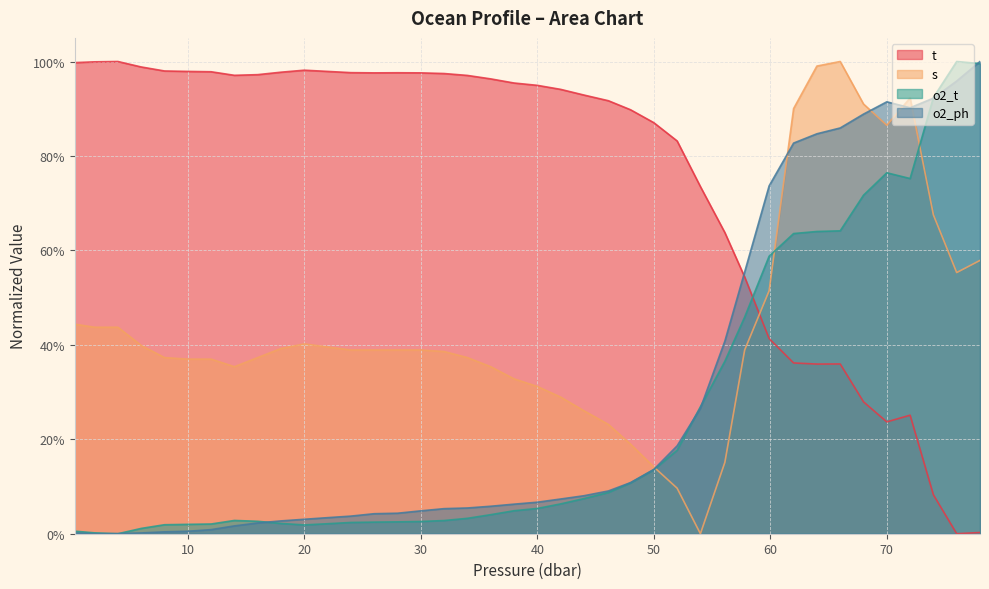

Which series has the widest spread of values?

t